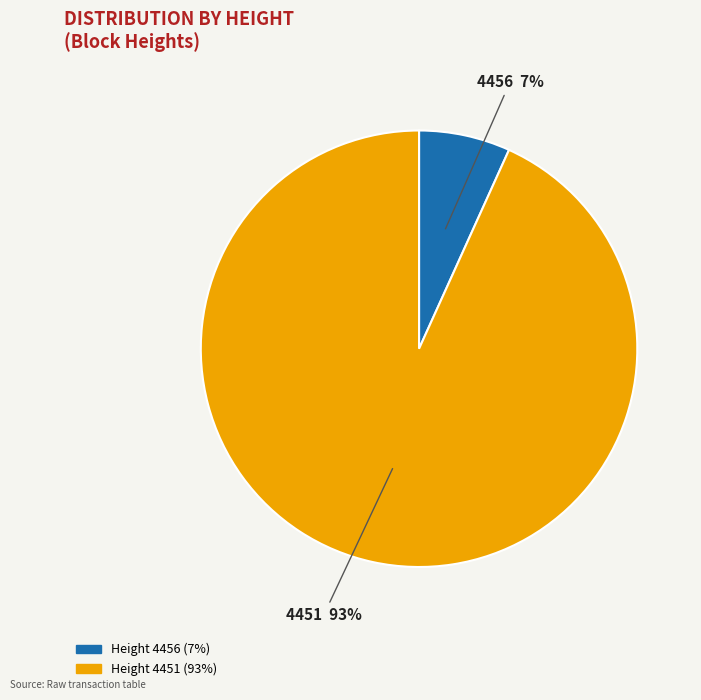

Count the number of slices in the pie.

2